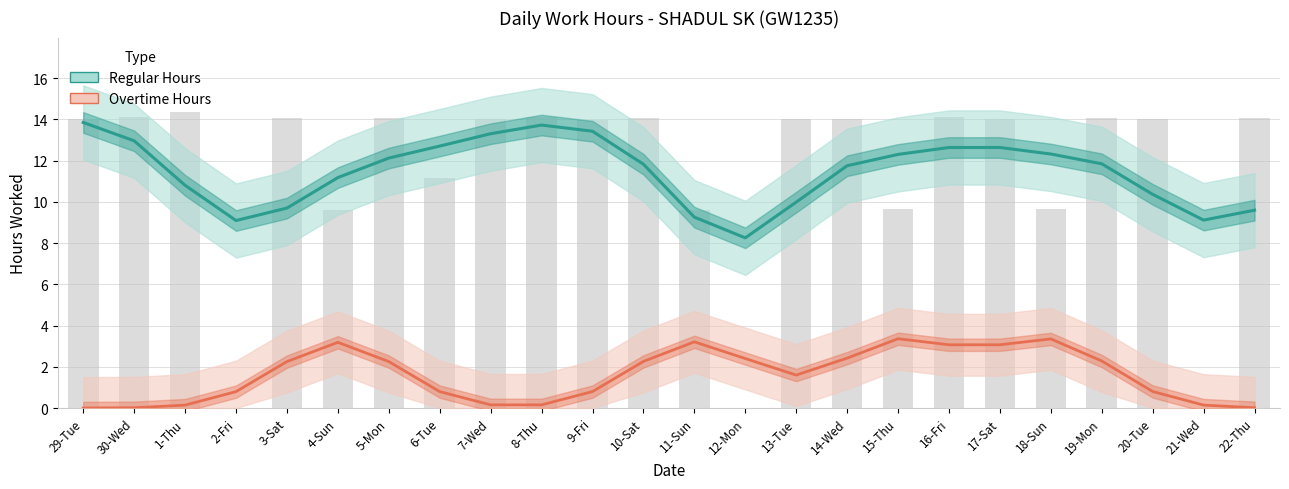

At how many categories does at least one series exceed 3?

24